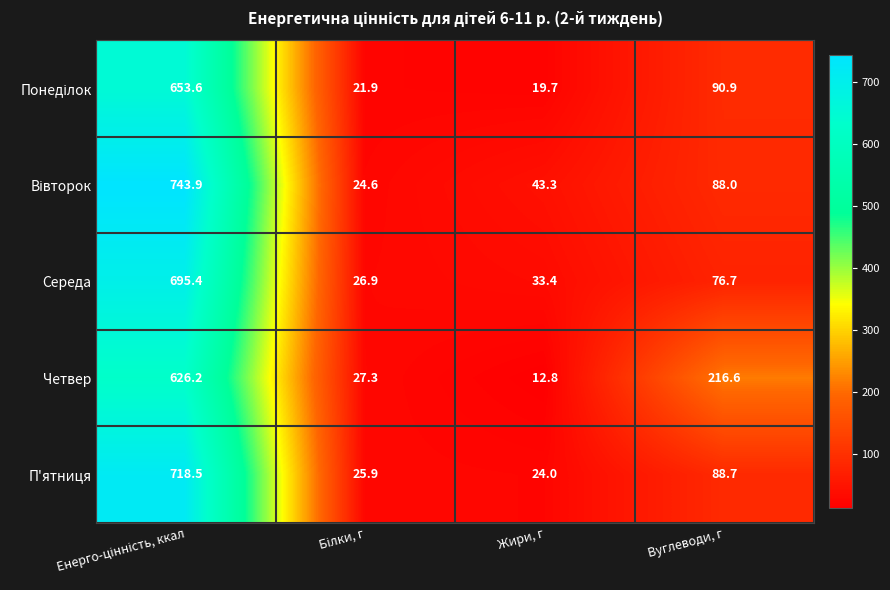

What is the total value across all series at Жири, г?

133.2